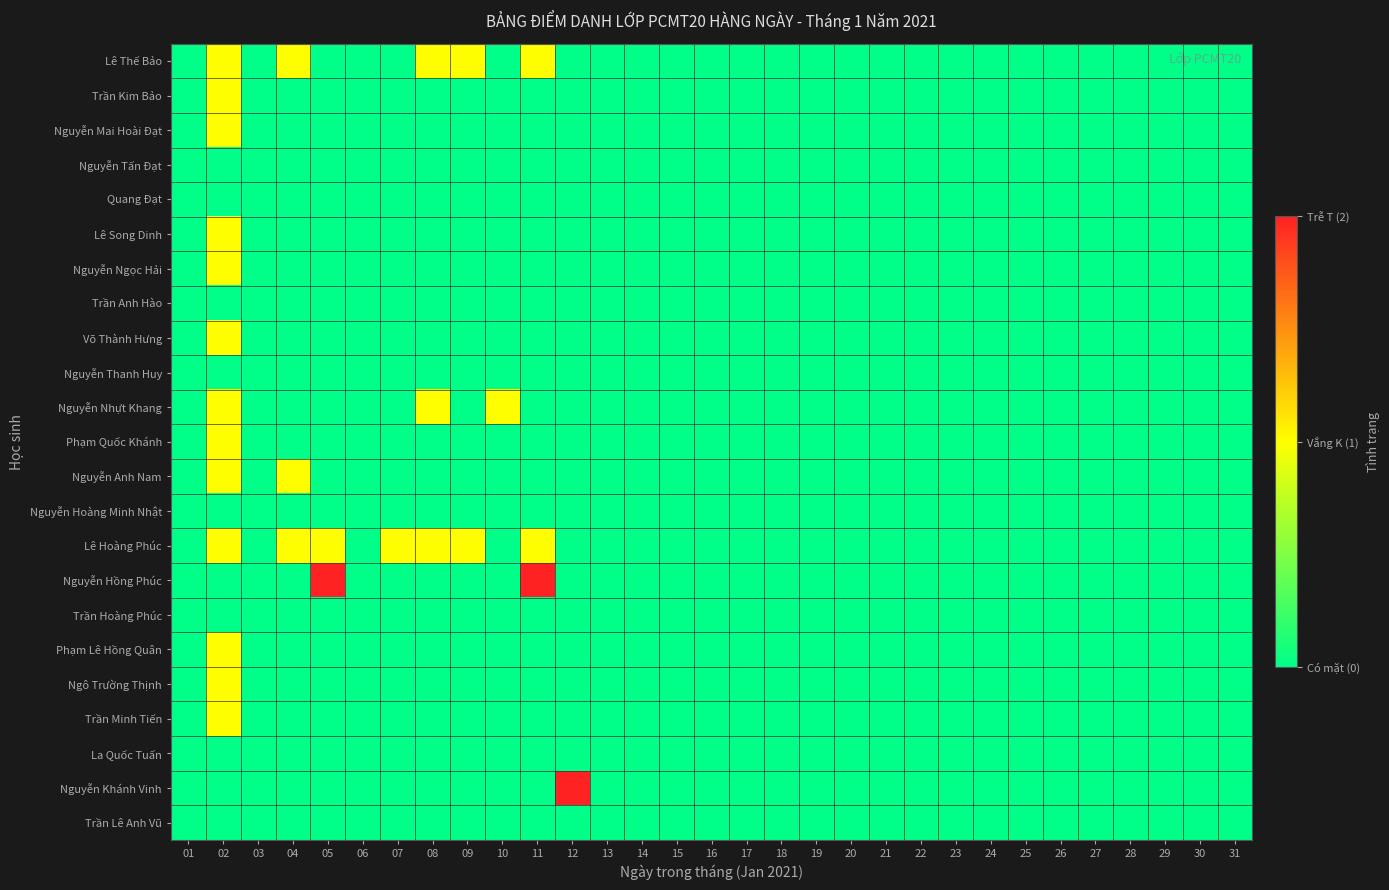

How many categories are shown in the chart?

31